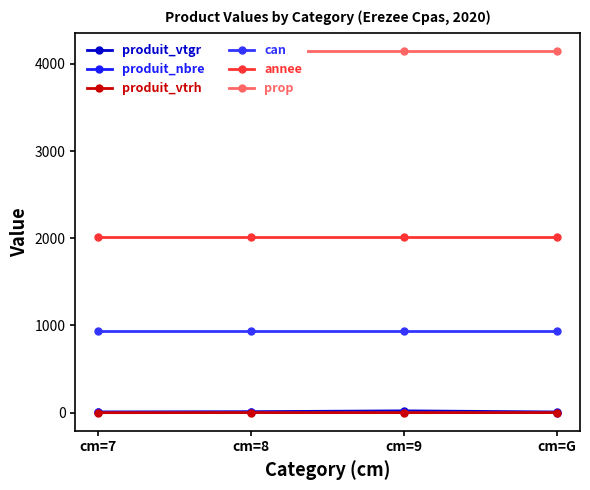

At which category is the sum across all series the highest?

cm=9